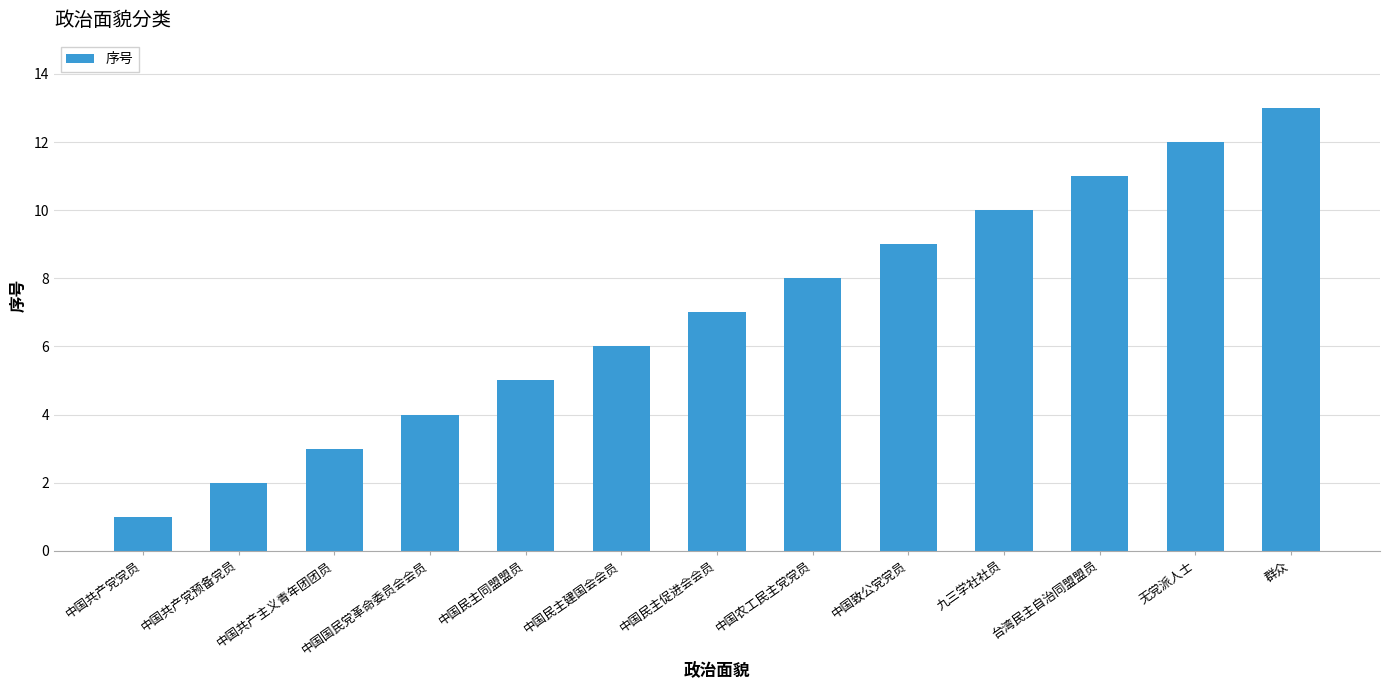

At which category does the chart reach its minimum across all series?

中国共产党党员